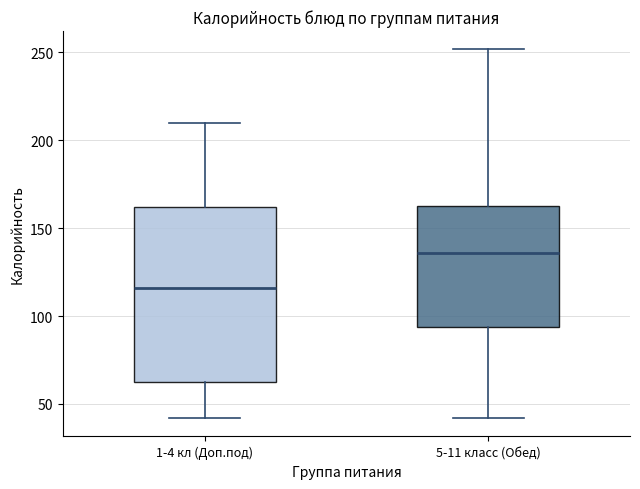

Where does the median line of the box for 5-11 класс (Обед) sit on the y-axis? The values are not printed on the chart, so give them approximately, as read against the axis.

135